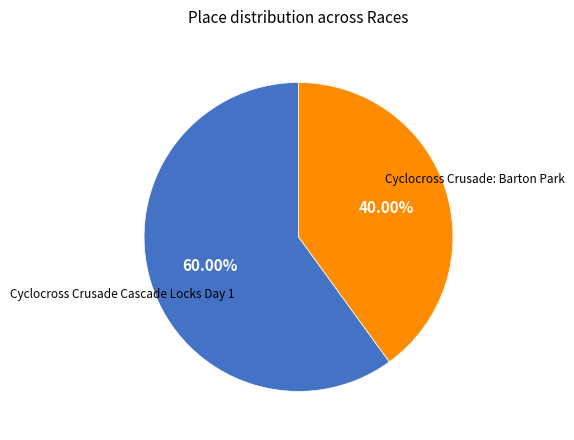

To the nearest percent, what is the average slice percentage?

50%